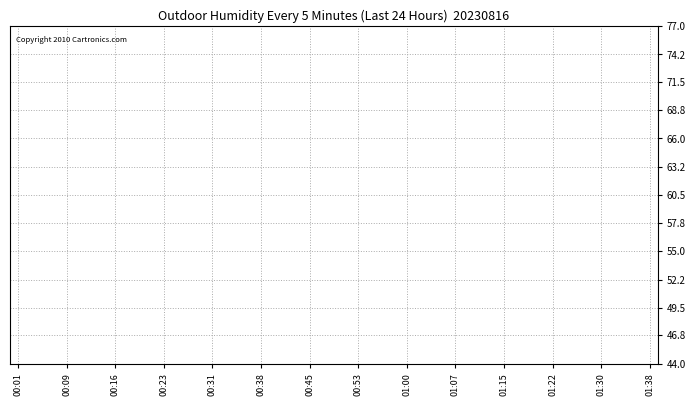

Does the chart display data point markers on the line(s)?

No